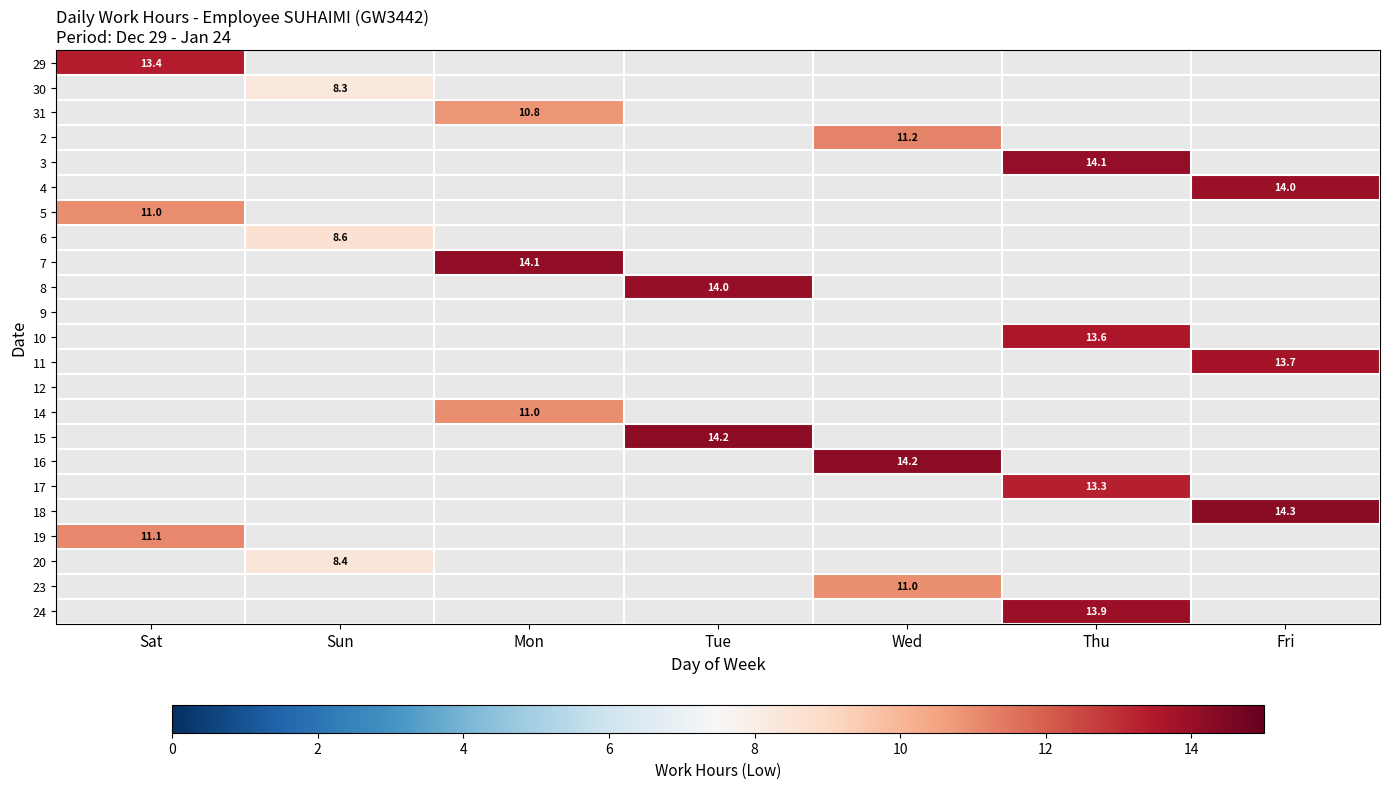

True or false: 7 has a value of 14.1 at Mon.

True